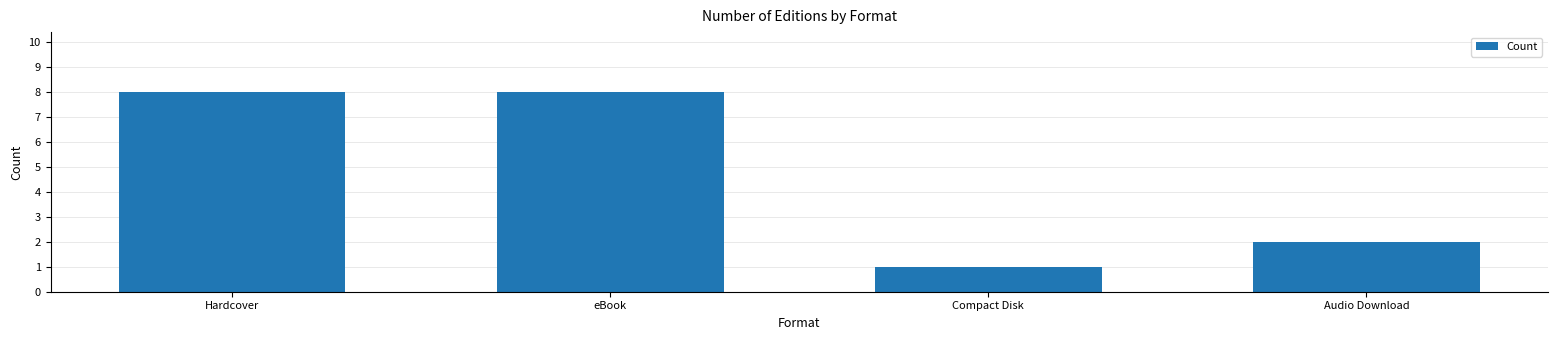

What is the ratio of the value at Compact Disk to the value at eBook?

0.1